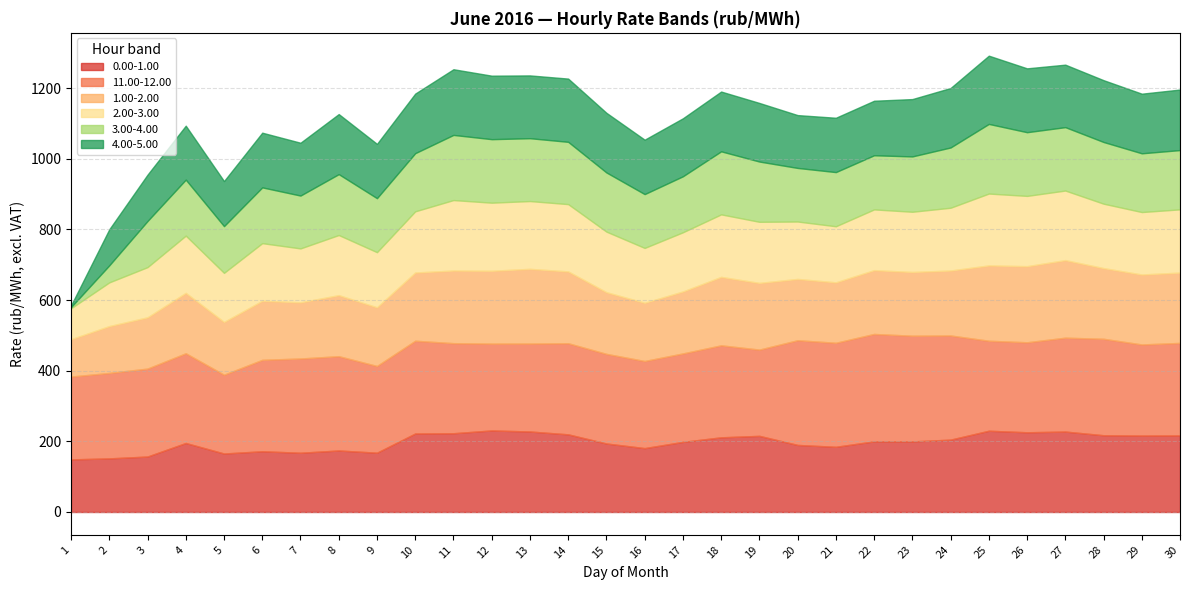

Rank the series at 3 from highest to lowest value.

11.00-12.00, 0.00-1.00, 1.00-2.00, 2.00-3.00, 4.00-5.00, 3.00-4.00